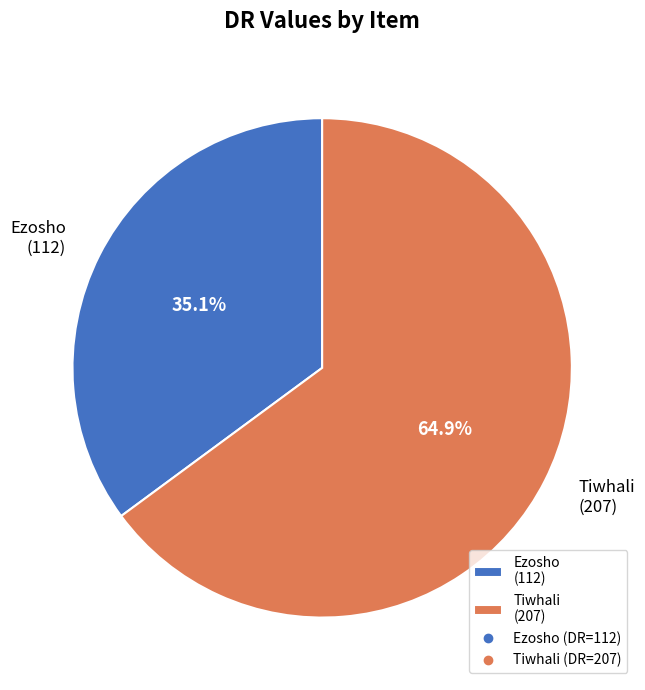

To the nearest percent, what percentage of the pie is Ezosho?

35%